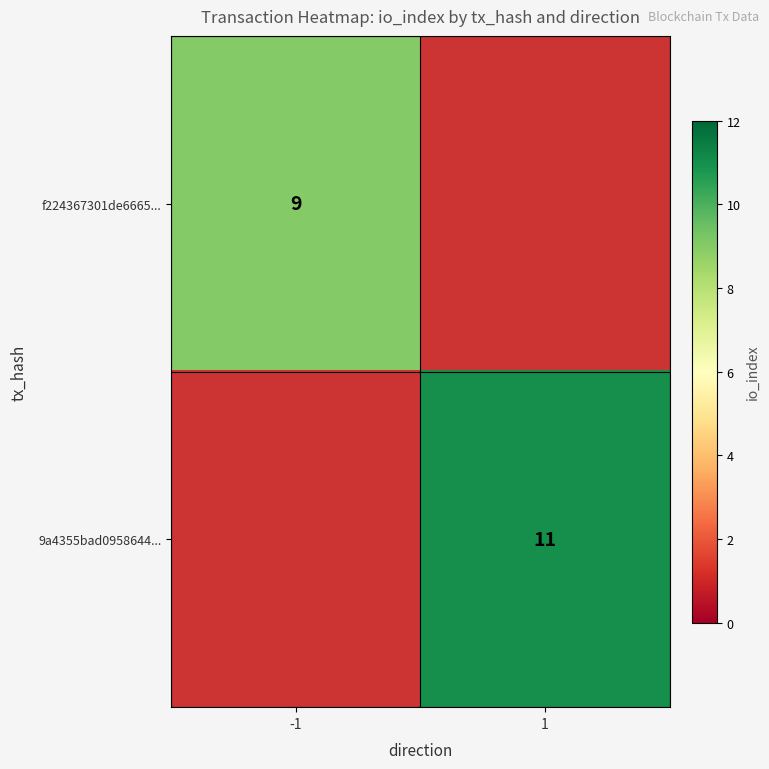

The 9a4355bad0958644... series shows 11 at 1. True or false?

True